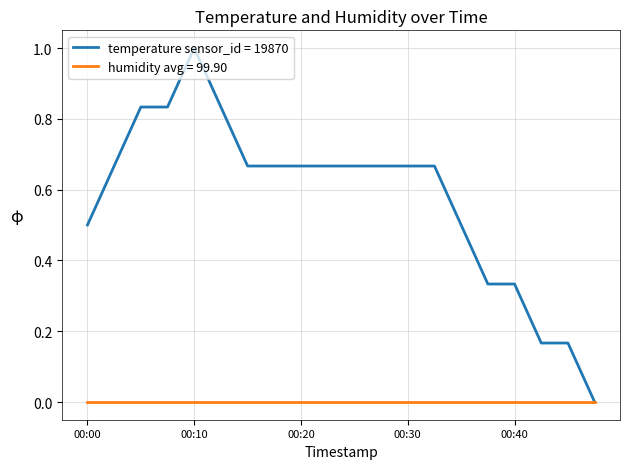

Which series has the largest total across all categories?

temperature sensor_id = 19870